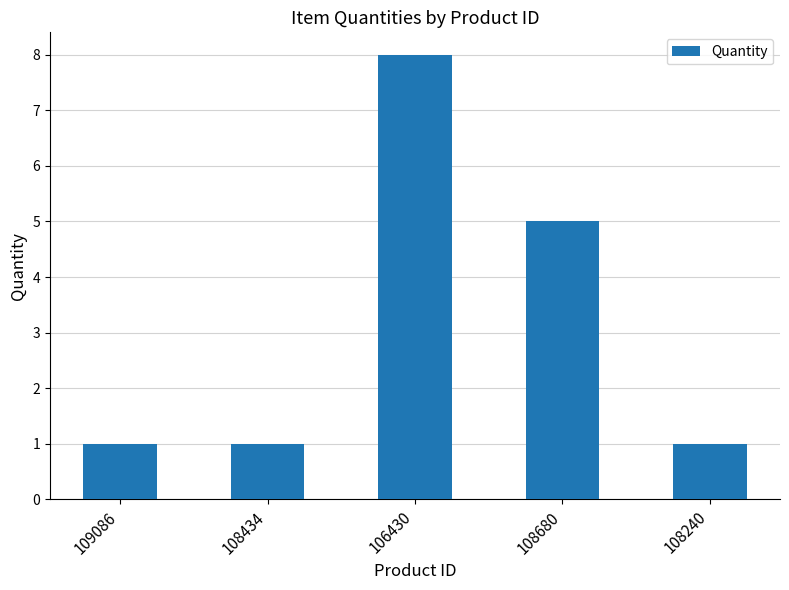

Which label corresponds to the largest value in the chart?

106430